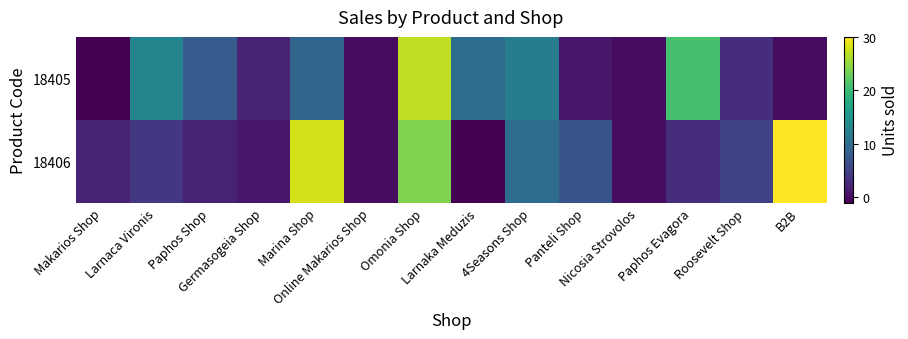

List the series in order of their overall mean, highest first.

18406, 18405